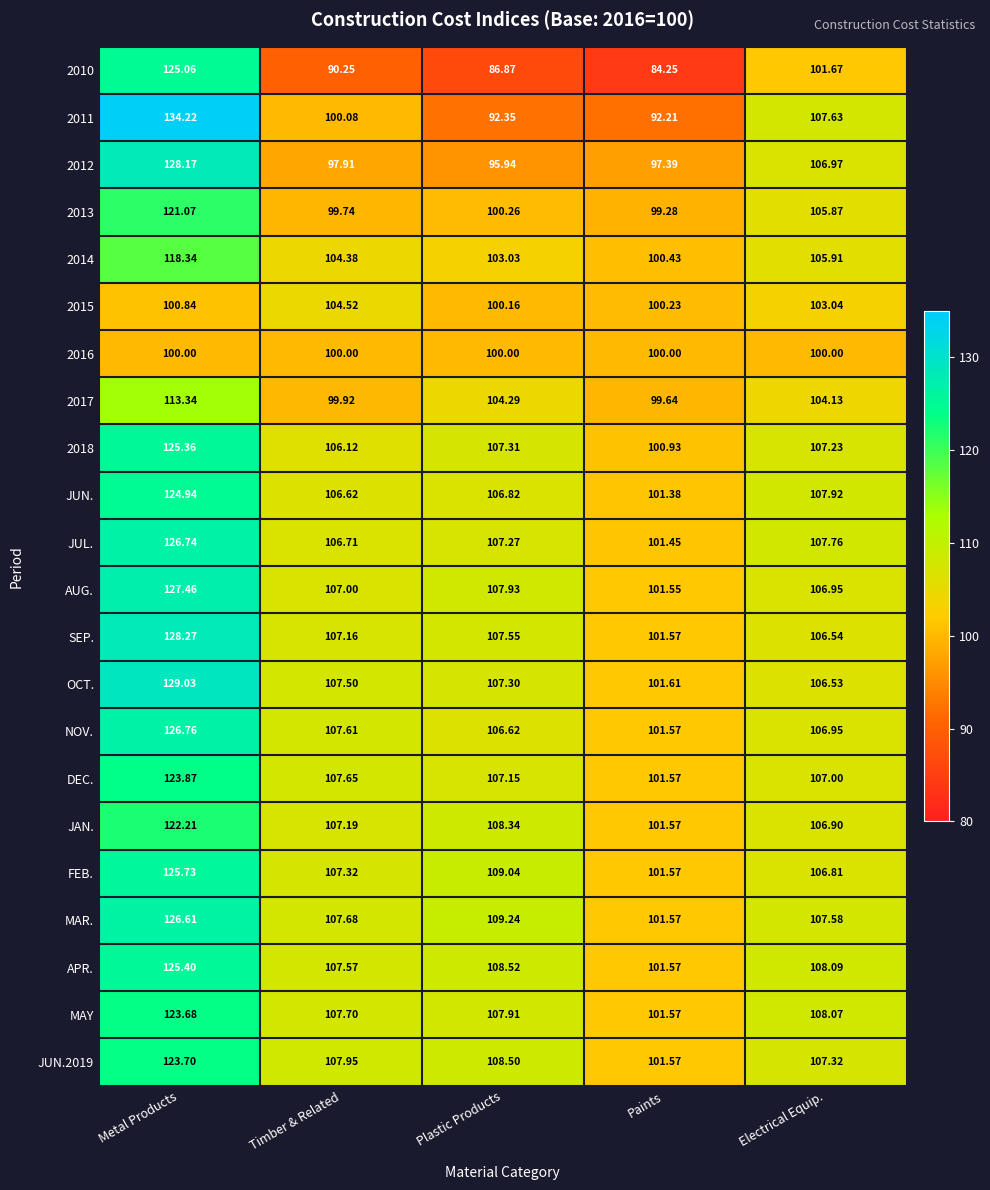

At which category is the sum across all series the highest?

Metal Products